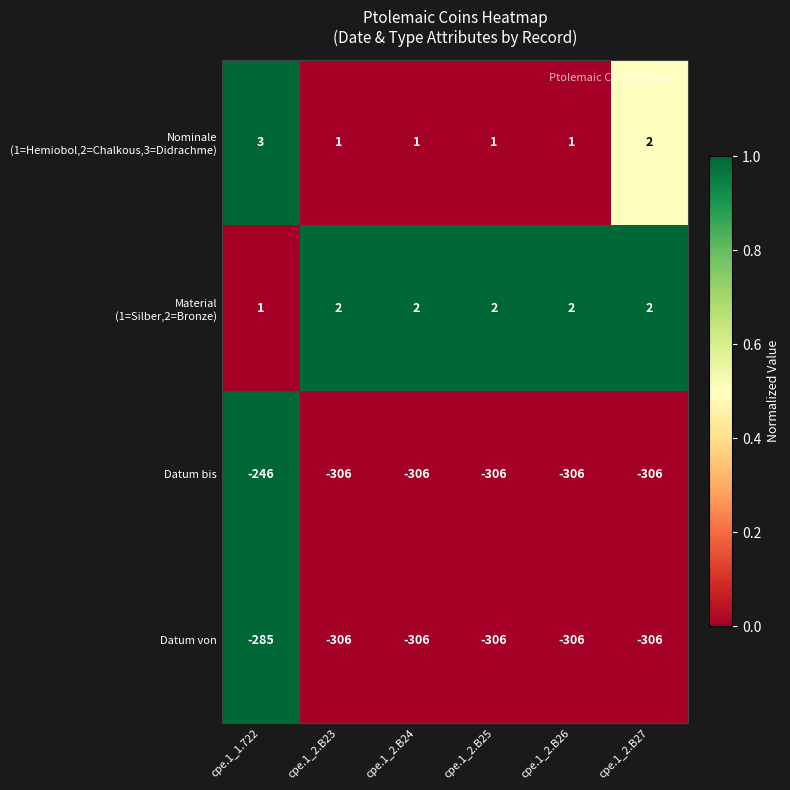

Which category has the highest value across all series?

cpe.1_1.722